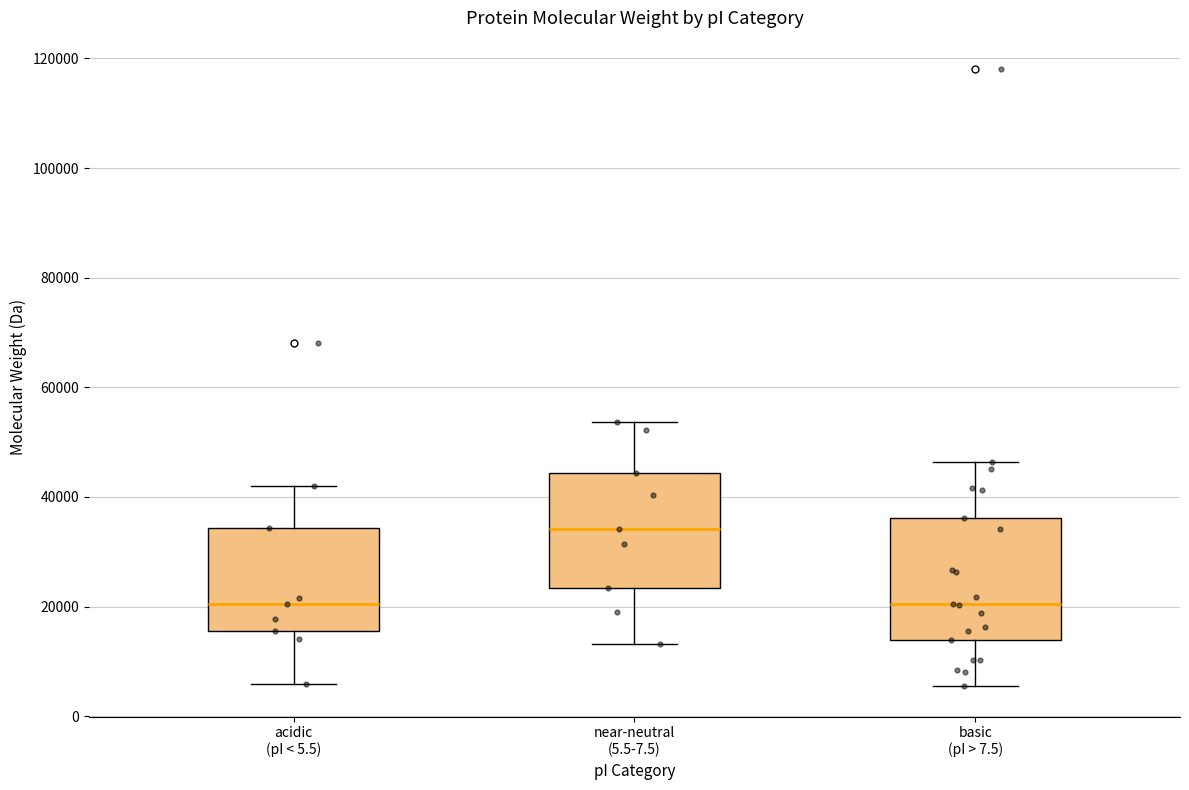

Which box has the highest median line?

near-neutral (5.5-7.5)